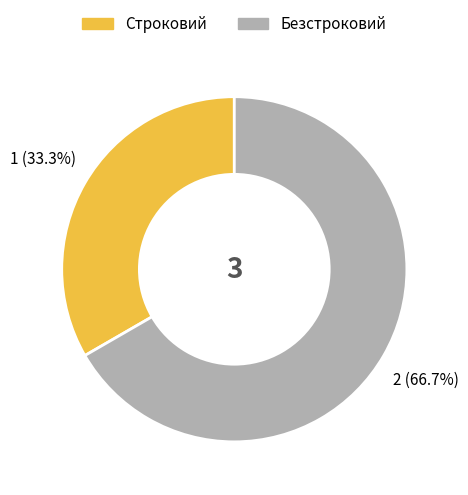

Which slice is the largest?

Безстроковий